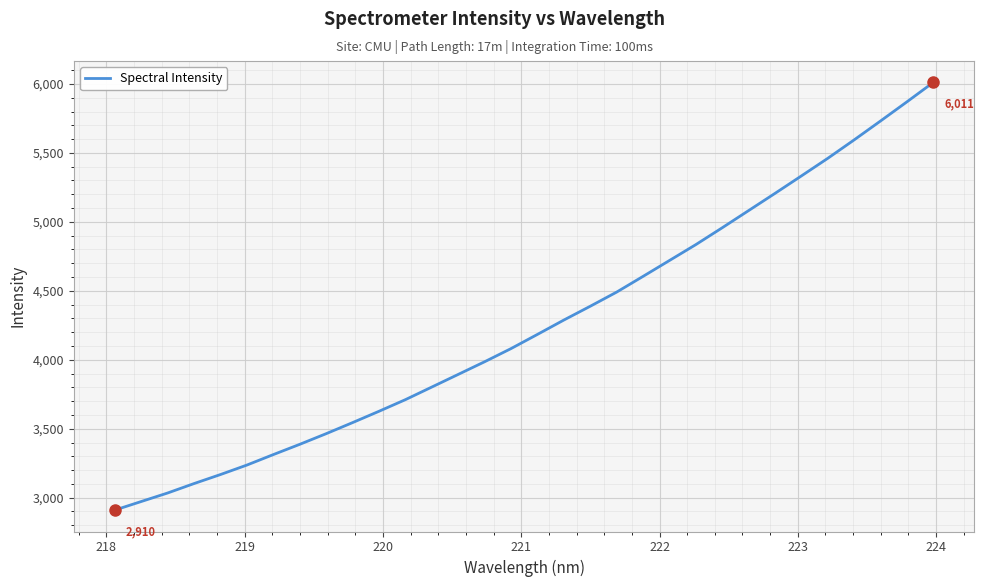

What is the minimum value shown in the chart?

2909.9